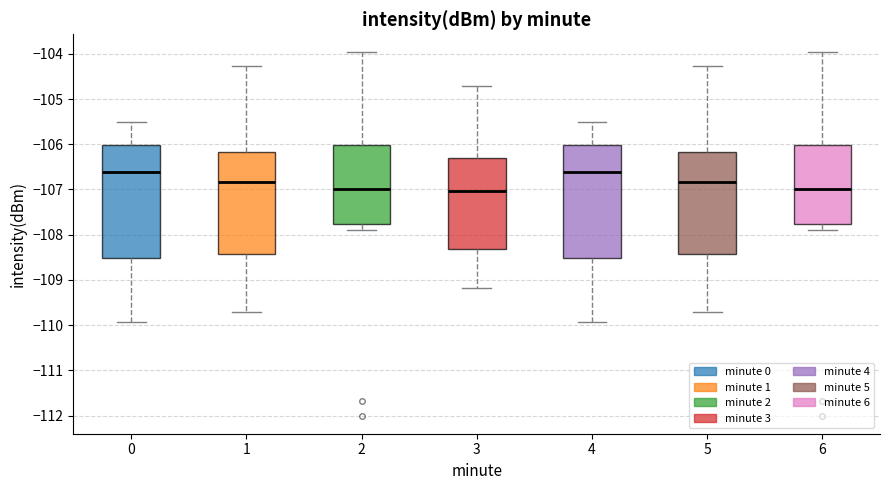

Reading left to right, transcribe this box plot: for each box, give where its median line is, the range the box spans, and where its two whiskers end, as read against the y-axis. The values are not printed on the chart, so give them approximately, as read against the axis.

0: median -106.6, box -108.5 to -106.0, whiskers -109.9 to -105.5
1: median -106.8, box -108.4 to -106.2, whiskers -109.7 to -104.3
2: median -107.0, box -107.8 to -106.0, whiskers -107.9 to -104.0
3: median -107.0, box -108.3 to -106.3, whiskers -109.2 to -104.7
4: median -106.6, box -108.5 to -106.0, whiskers -109.9 to -105.5
5: median -106.8, box -108.4 to -106.2, whiskers -109.7 to -104.3
6: median -107.0, box -107.8 to -106.0, whiskers -107.9 to -104.0